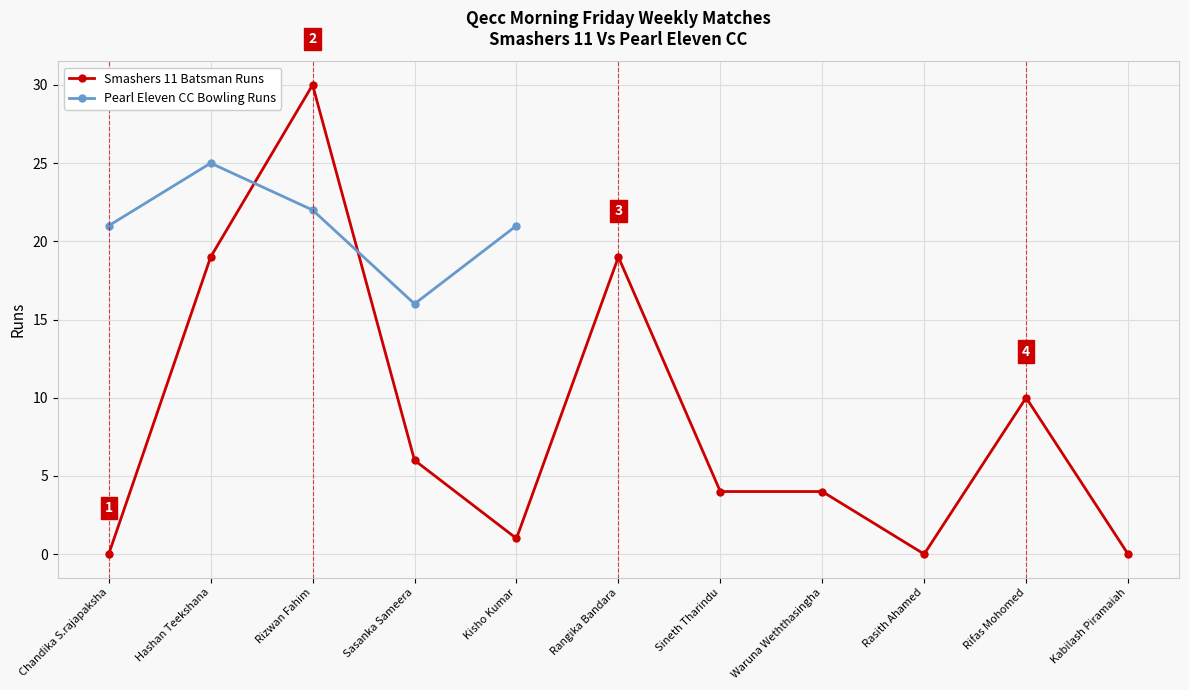

At how many categories does at least one series exceed 10?

6